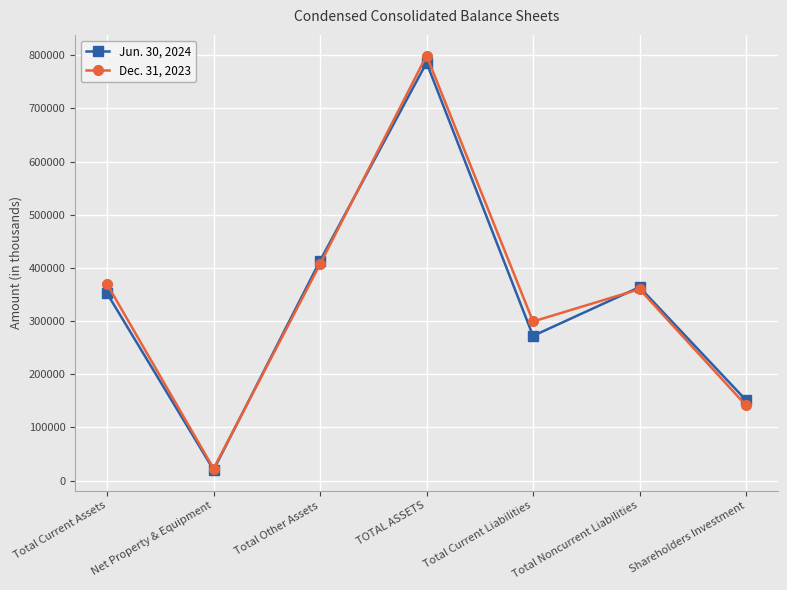

What is the spread (max minus min) of values at TOTAL ASSETS?

13387